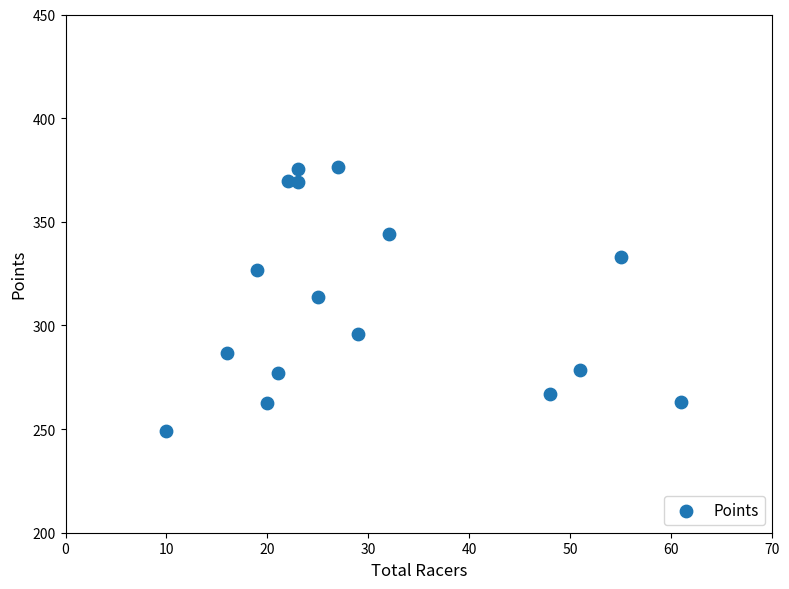

What is the range of X values (max minus min)?

51.0